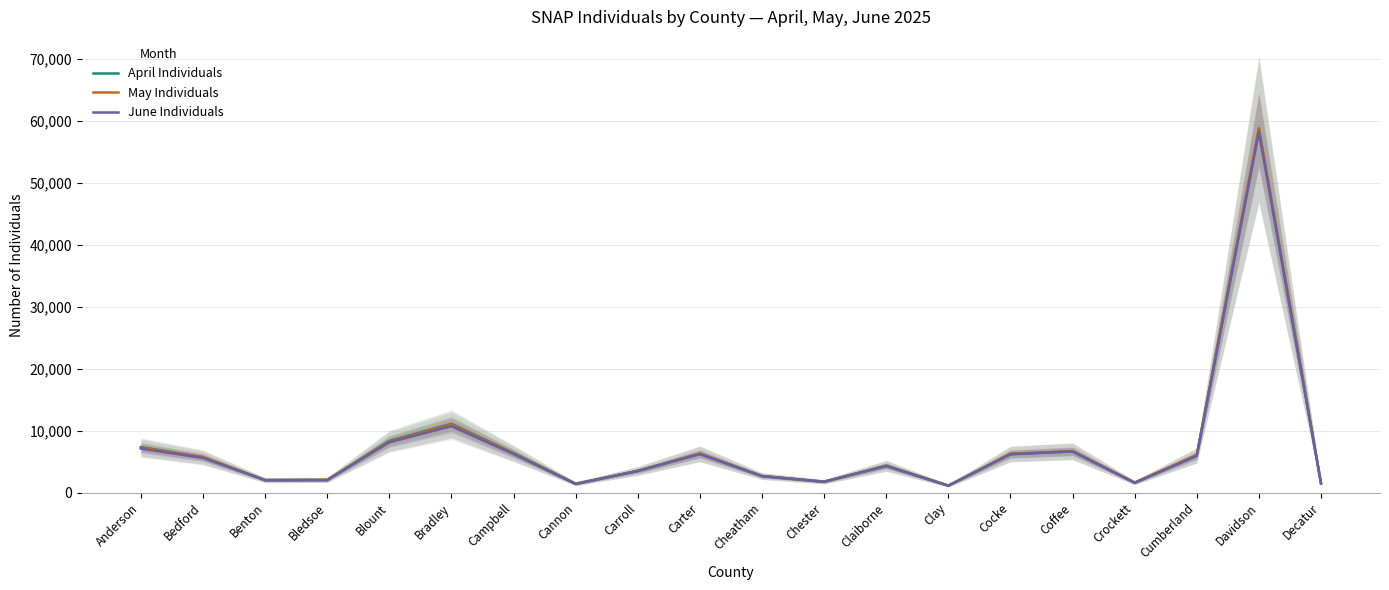

Is it true that May Individuals equals 6063 at Cumberland?

True